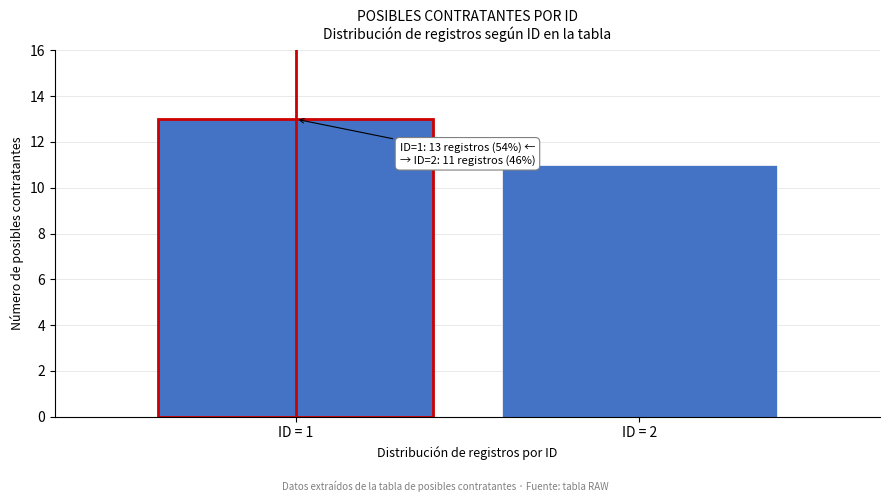

Reading left to right, extract all data points from this chart.

ID = 1=13	ID = 2=11